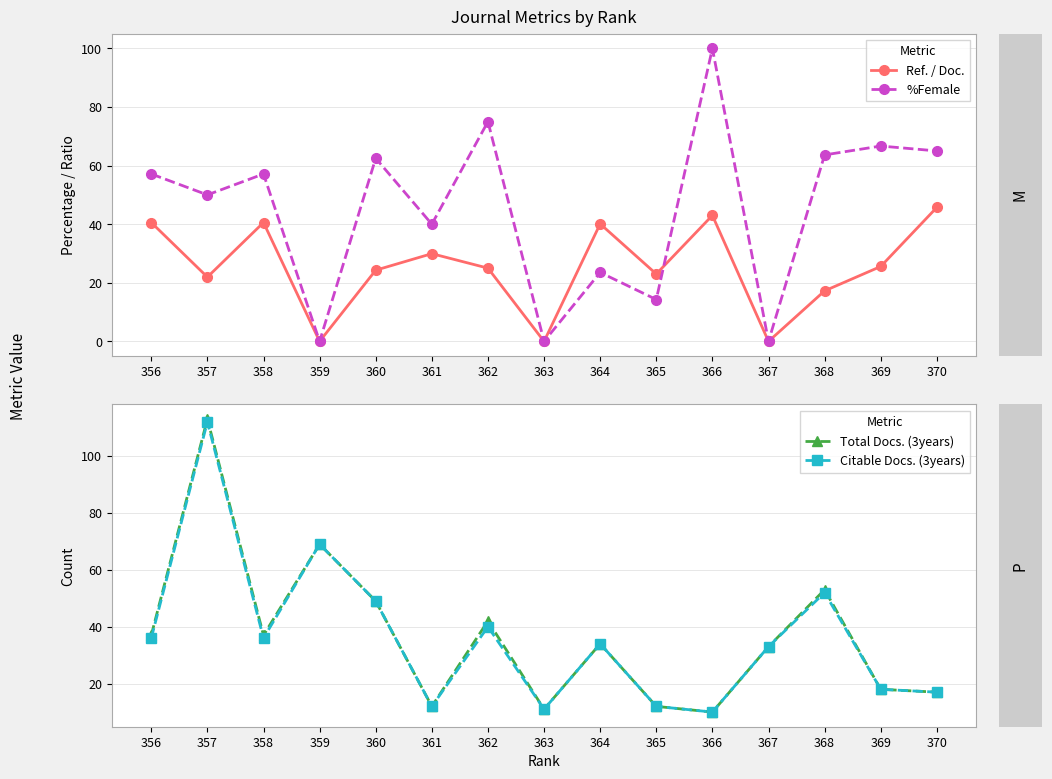

Read the Citable Docs. (3years) value at 365.

12